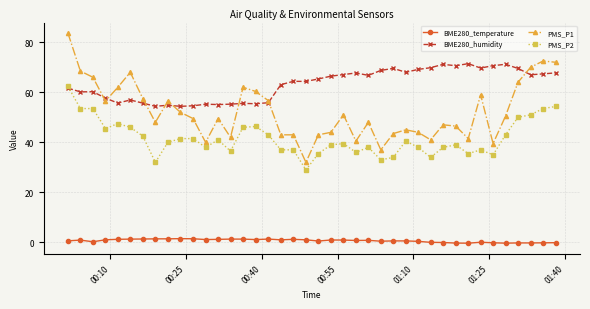

True or false: PMS_P1 has more than 1 interior local peaks.

True